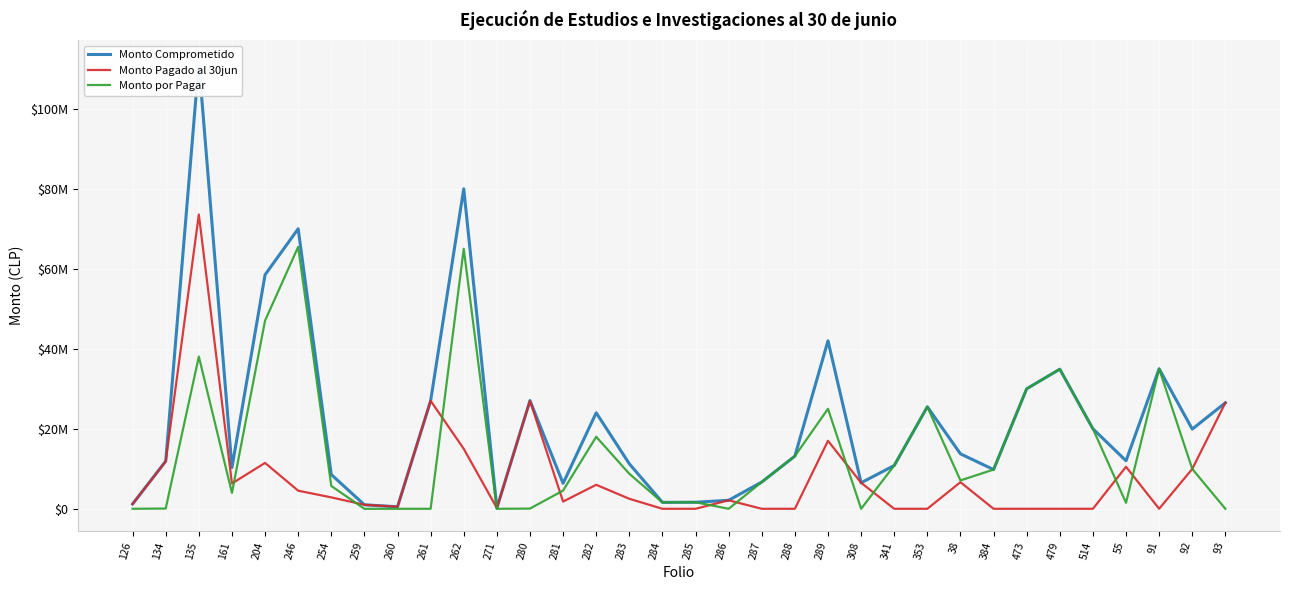

How many values in the Monto Comprometido series are below 13169979?

17